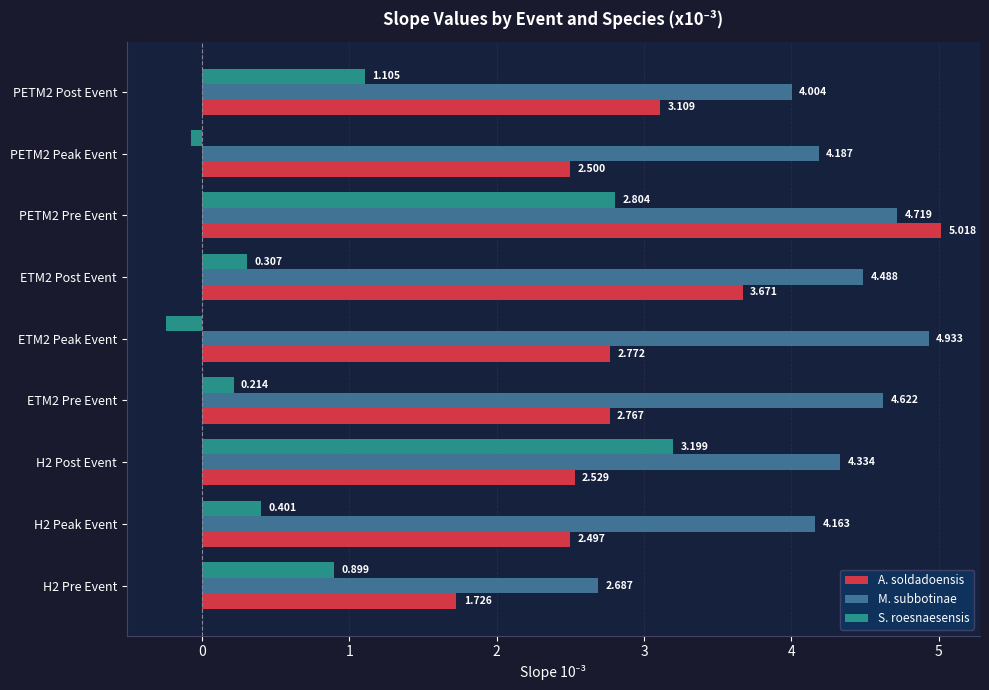

List the labels in order of A. soldadoensis value, largest first.

PETM2 Pre Event, ETM2 Post Event, PETM2 Post Event, ETM2 Peak Event, ETM2 Pre Event, H2 Post Event, PETM2 Peak Event, H2 Peak Event, H2 Pre Event